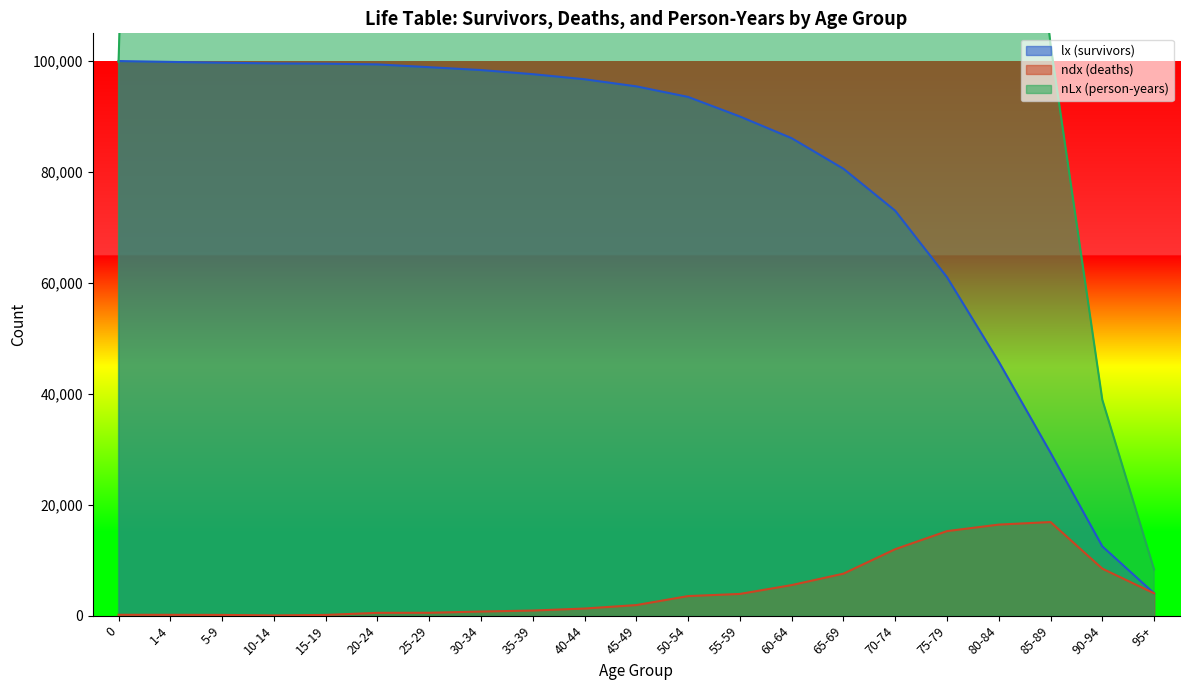

Where is lx (survivors) nearest to the value 52011?

80-84